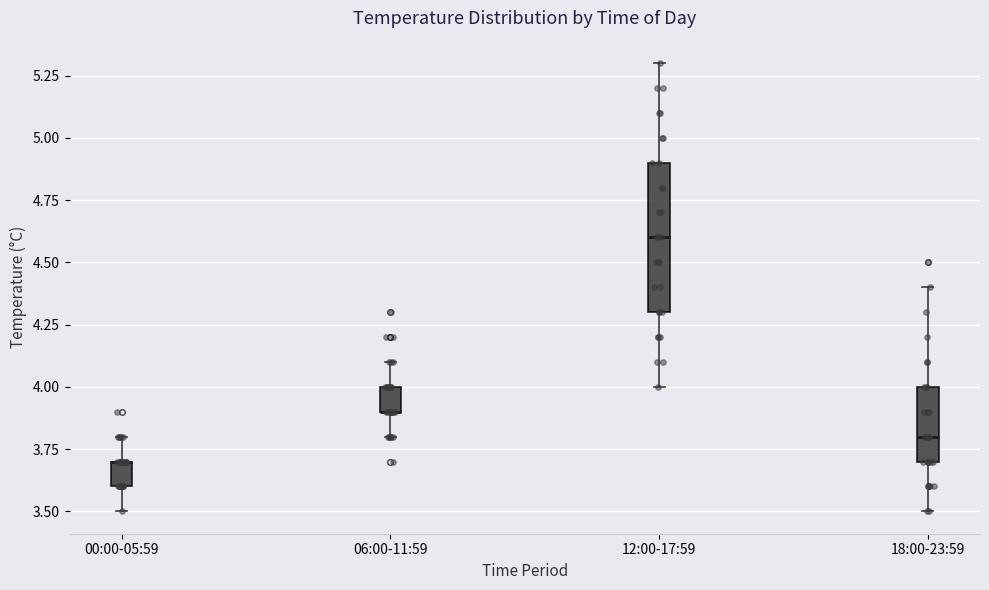

Where is the upper edge of the box for 18:00-23:59 on the y-axis? The values are not printed on the chart, so give them approximately, as read against the axis.

4.0